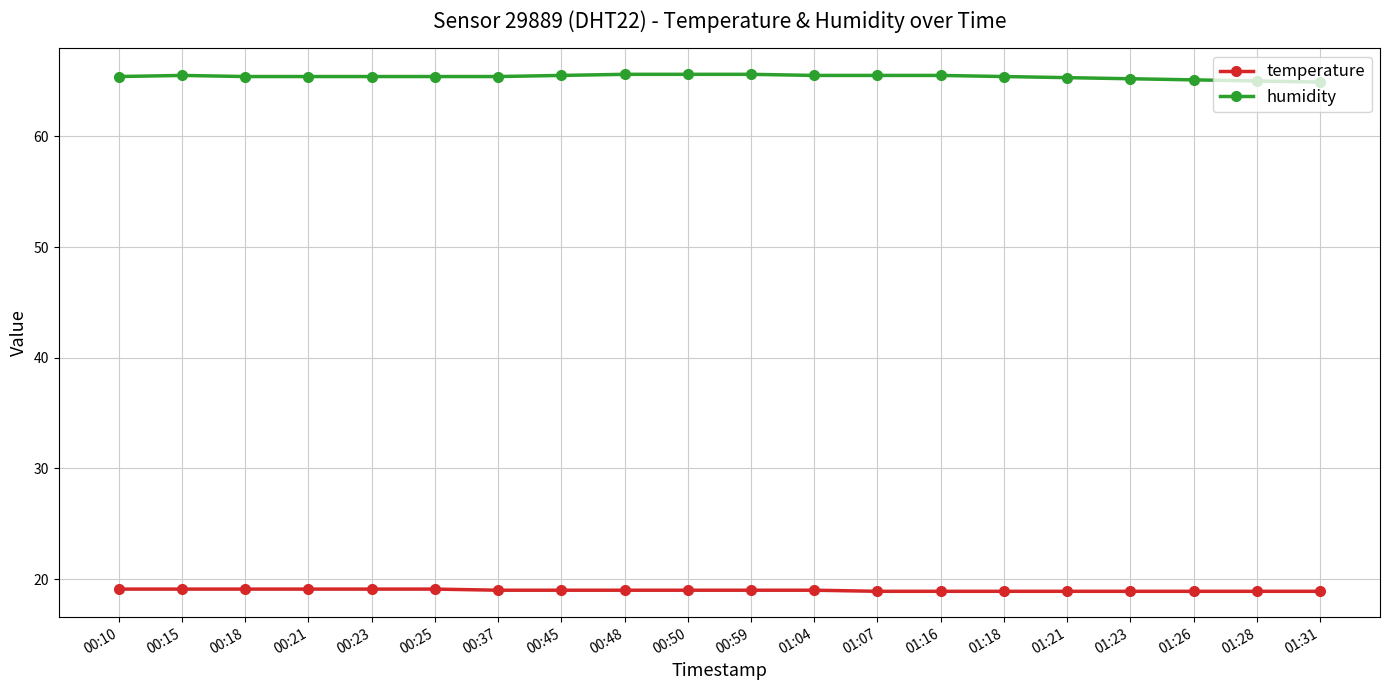

What position from the right is 00:45?

13